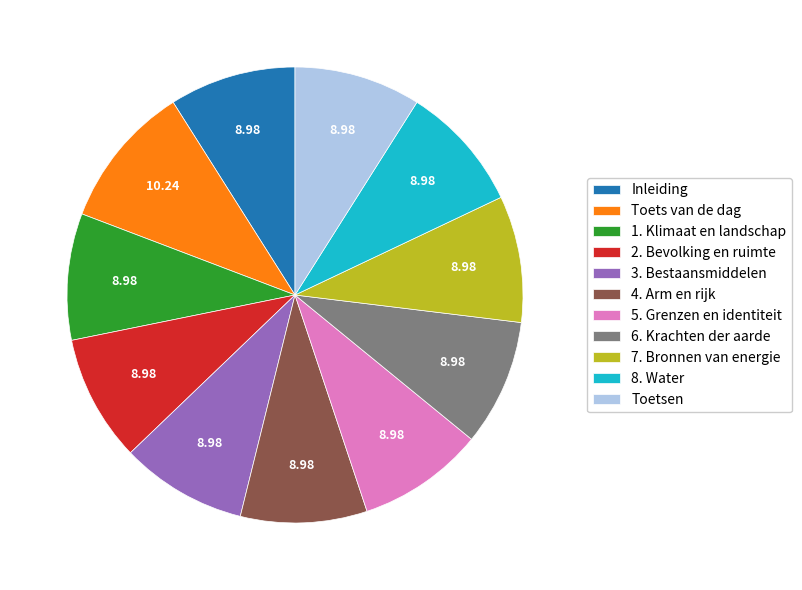

Is the sum of Toets van de dag and 4. Arm en rijk greater than half?

No